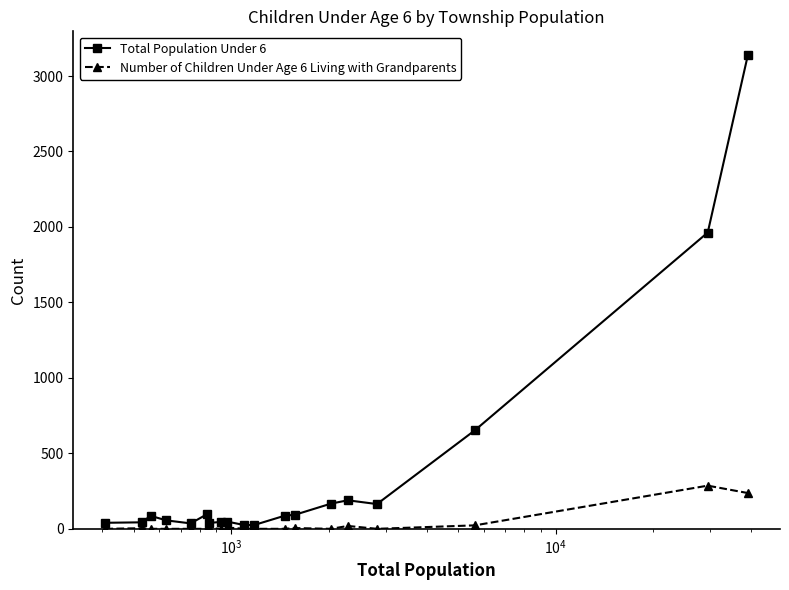

What is the greatest value displayed?

3139